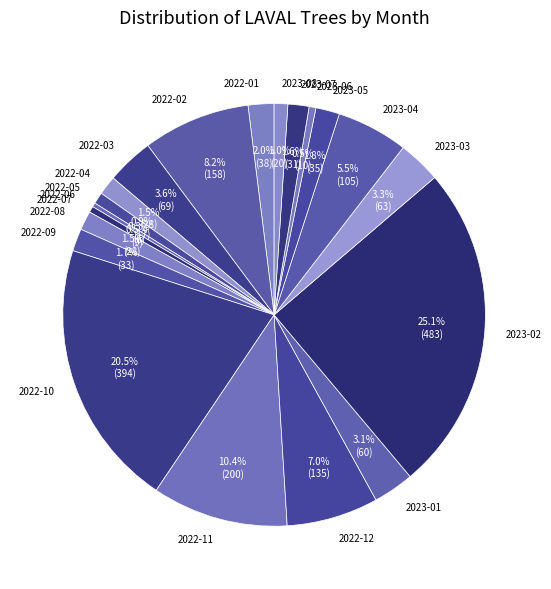

True or false: 2022-12 accounts for 7% of the total.

True